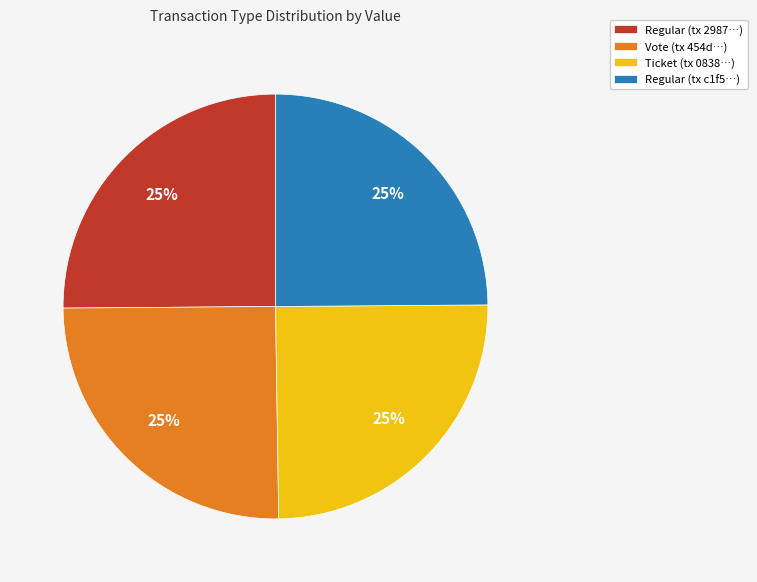

To the nearest percent, what percentage of the pie is Ticket (tx 0838…)?

25%